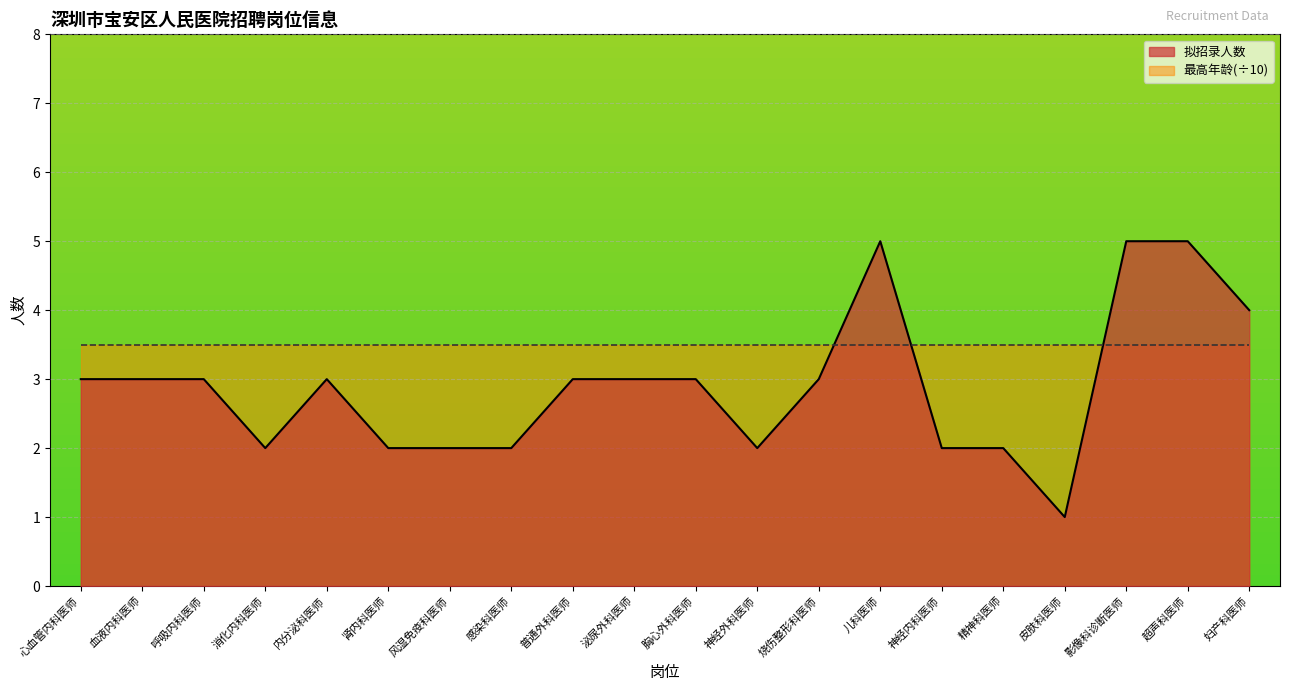

Reading right to left, what are all the values shown in this chart?

妇产科医师=4	超声科医师=5	影像科诊断医师=5	皮肤科医师=1	精神科医师=2	神经内科医师=2	儿科医师=5	烧伤整形科医师=3	神经外科医师=2	胸心外科医师=3	泌尿外科医师=3	普通外科医师=3	感染科医师=2	风湿免疫科医师=2	肾内科医师=2	内分泌科医师=3	消化内科医师=2	呼吸内科医师=3	血液内科医师=3	心血管内科医师=3